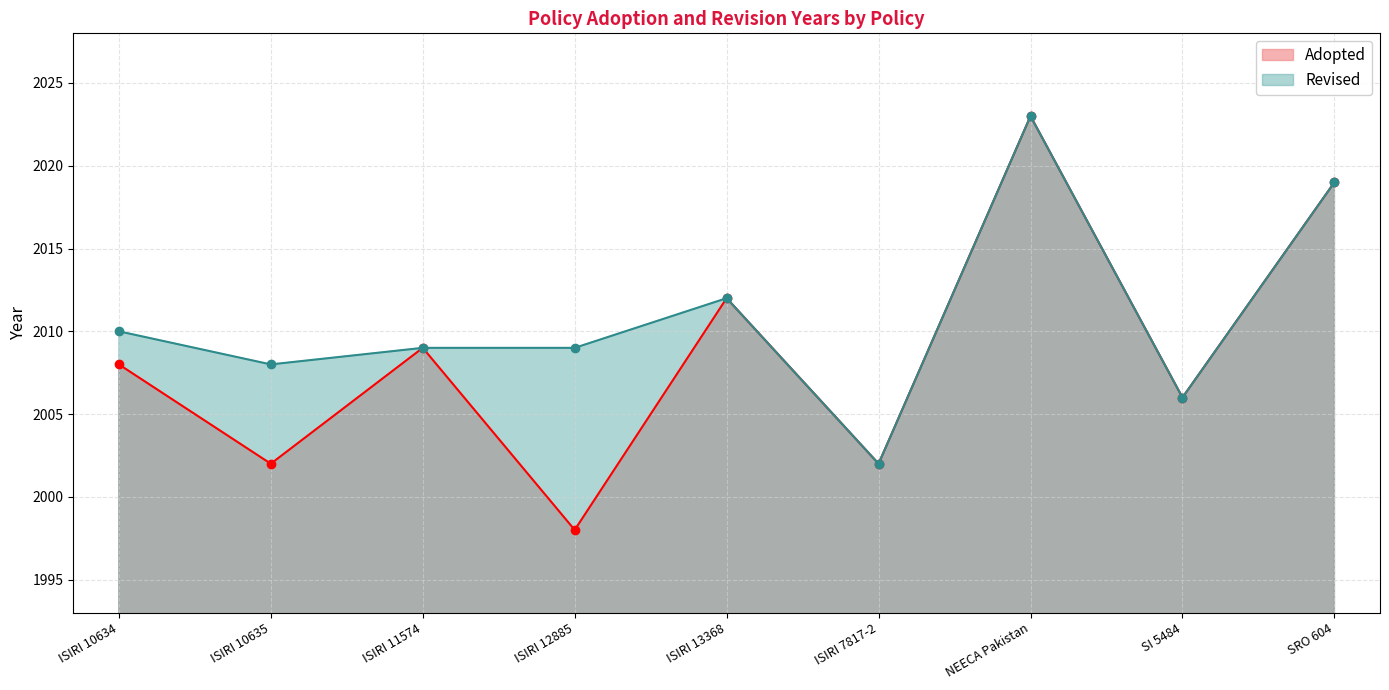

Rank the categories by value from highest to lowest.

NEECA Pakistan, SRO 604, ISIRI 13368, ISIRI 11574, ISIRI 10634, SI 5484, ISIRI 10635, ISIRI 7817-2, ISIRI 12885